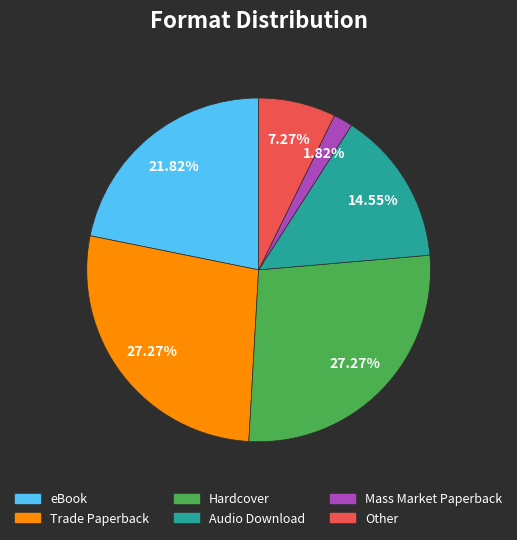

How many slices are in this pie chart?

6